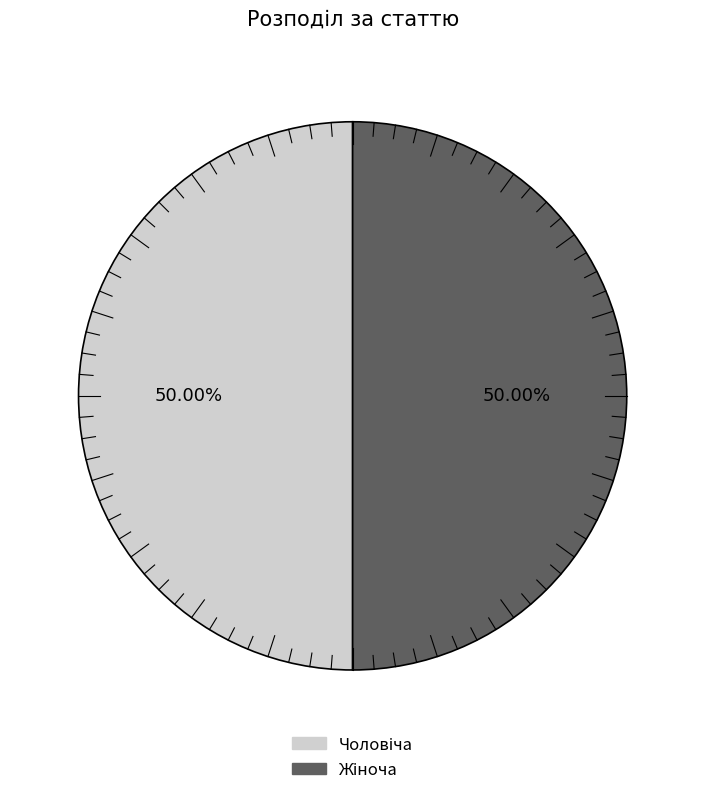

Rank the categories by value from lowest to highest.

Чоловіча, Жіноча